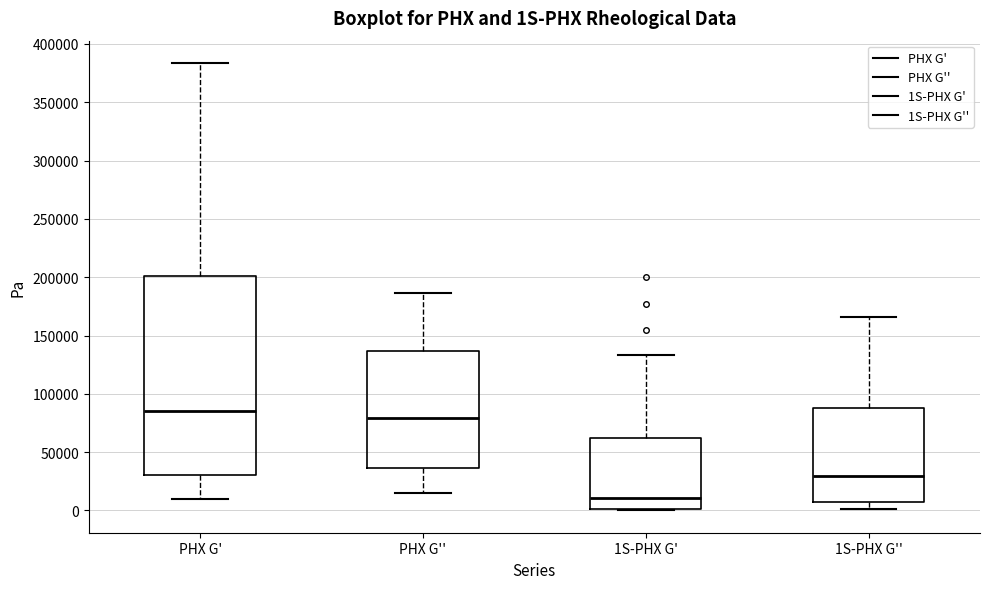

Comparing the boxes themselves (not the whiskers), which one is the tallest?

PHX G'